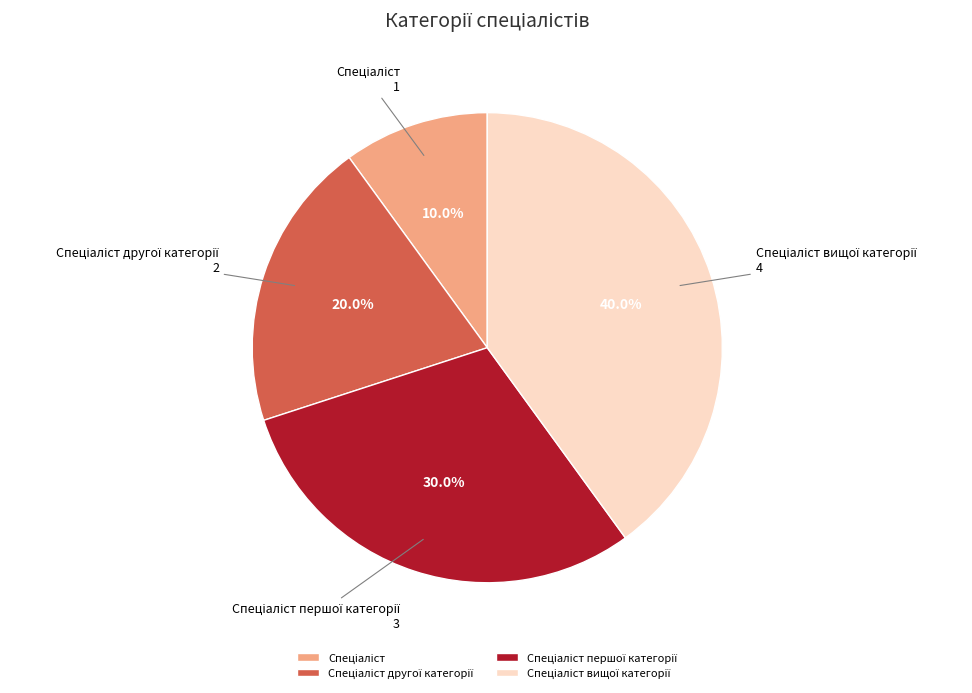

Is there a majority slice in this chart?

No